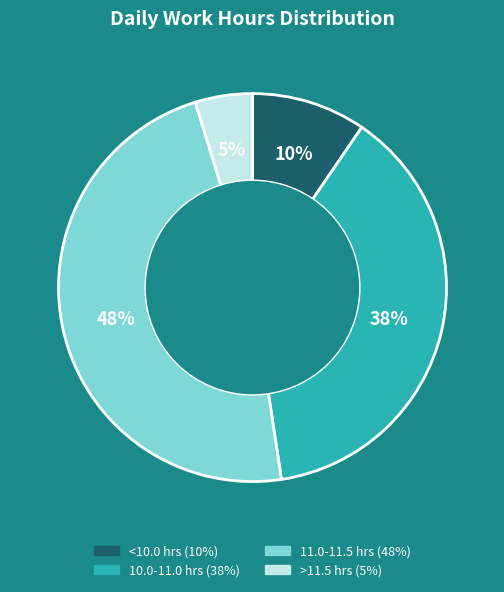

Is there a majority slice in this chart?

No